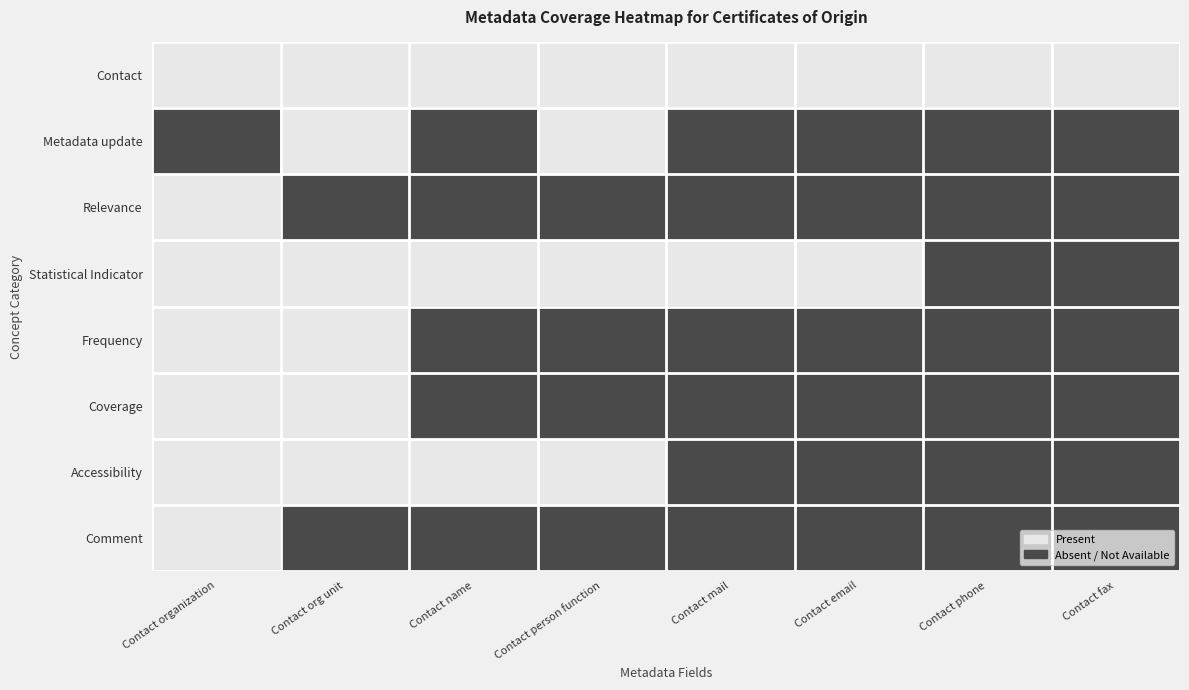

Between Contact organization and Contact phone, which series saw the biggest shift?

Relevance